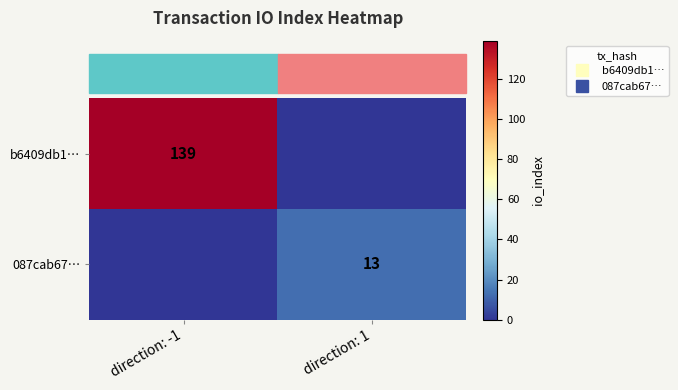

What is the average value of the 087cab67… series?

6